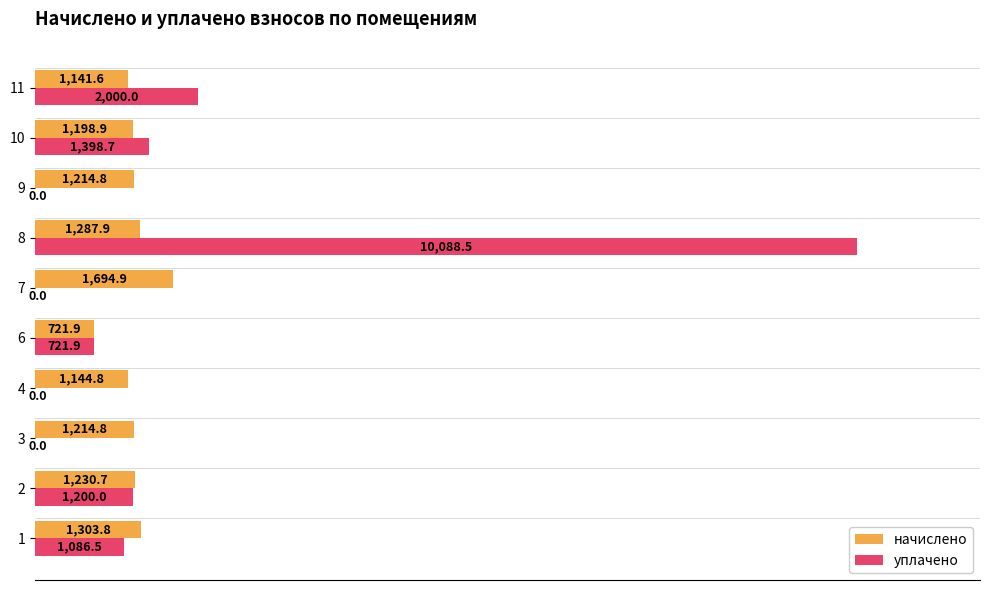

What is the highest value of the начислено series?

1694.9